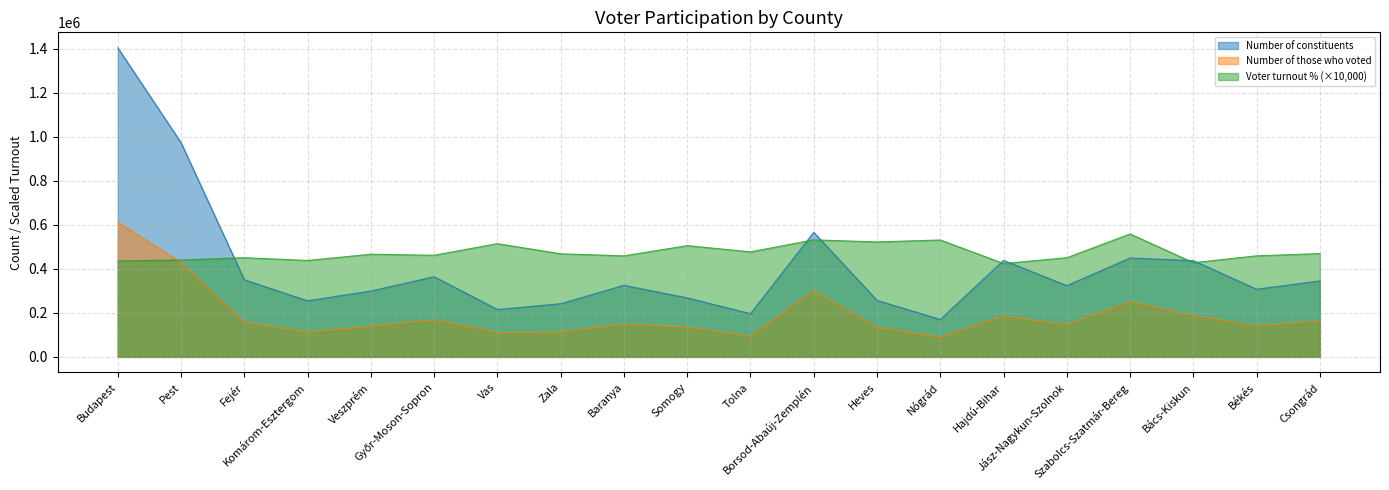

Which has a higher value, Jász-Nagykun-Szolnok or Hajdú-Bihar?

Hajdú-Bihar